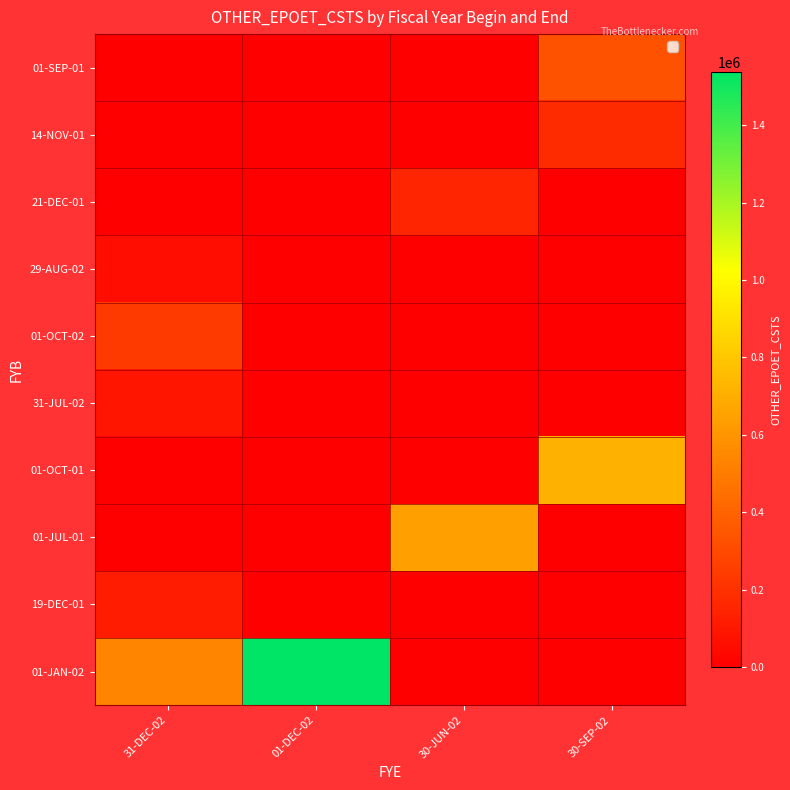

At which label does 31-JUL-02 reach its peak?

31-DEC-02